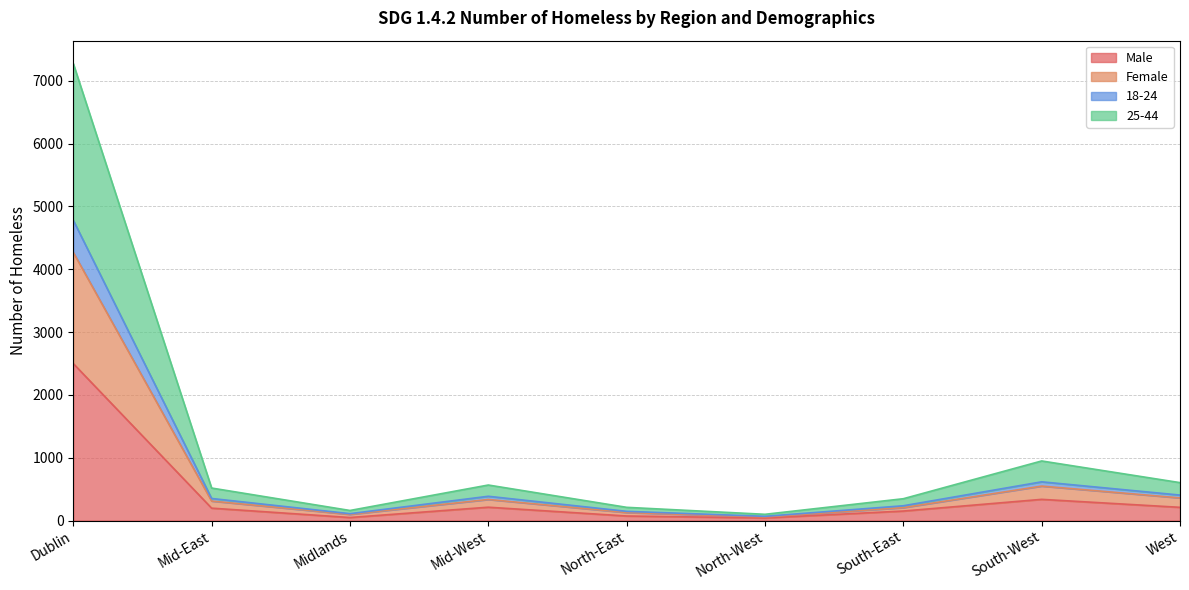

Reading left to right, what are all the values shown in this chart?

Male: Dublin=2498	Mid-East=197	Midlands=48	Mid-West=212	North-East=72	North-West=41	South-East=151	South-West=337	West=210
Female: Dublin=4268	Mid-East=310	Midlands=98	Mid-West=335	North-East=127	North-West=58	South-East=205	South-West=548	West=360
18-24: Dublin=4778	Mid-East=351	Midlands=109	Mid-West=386	North-East=146	North-West=67	South-East=235	South-West=616	West=405
25-44: Dublin=7273	Mid-East=517	Midlands=160	Mid-West=565	North-East=210	North-West=99	South-East=347	South-West=948	West=603